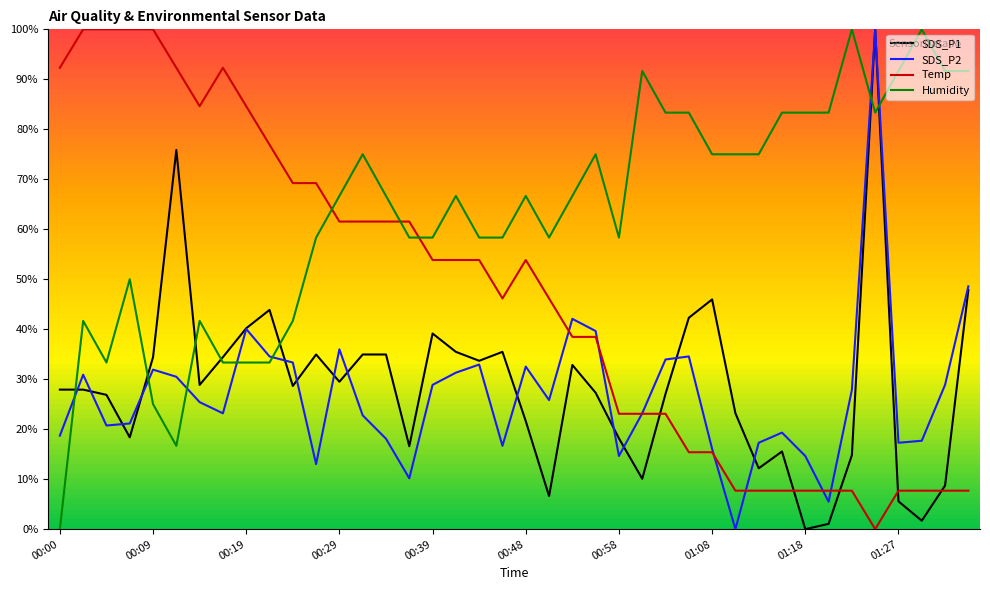

After their last crossing, which series has the higher values: Humidity or SDS_P2?

Humidity